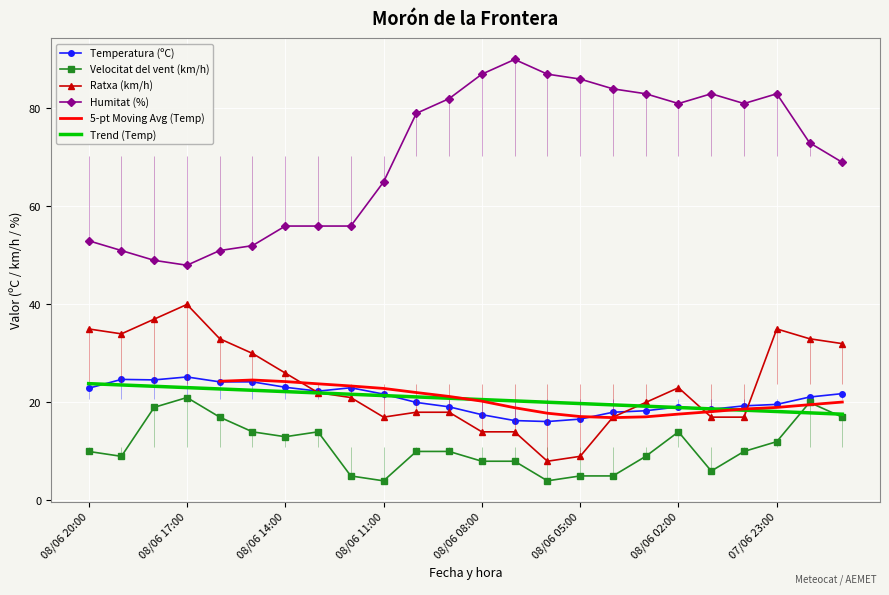

Reading left to right, transcribe all the data shown in this chart.

Temperatura (ºC): 08/06 20:00=22.9	08/06 19:00=24.7	08/06 18:00=24.6	08/06 17:00=25.2	08/06 16:00=24.2	08/06 15:00=24.2	08/06 14:00=23.1	08/06 13:00=22.3	08/06 12:00=23.0	08/06 11:00=21.7	08/06 10:00=20.0	08/06 09:00=19.1	08/06 08:00=17.5	08/06 07:00=16.3	08/06 06:00=16.1	08/06 05:00=16.6	08/06 04:00=18.0	08/06 03:00=18.3	08/06 02:00=19.1	08/06 01:00=18.6	08/06 00:00=19.3	07/06 23:00=19.6	07/06 22:00=21.1	07/06 21:00=21.8
Velocitat del vent (km/h): 08/06 20:00=10.0	08/06 19:00=9.0	08/06 18:00=19.0	08/06 17:00=21.0	08/06 16:00=17.0	08/06 15:00=14.0	08/06 14:00=13.0	08/06 13:00=14.0	08/06 12:00=5.0	08/06 11:00=4.0	08/06 10:00=10.0	08/06 09:00=10.0	08/06 08:00=8.0	08/06 07:00=8.0	08/06 06:00=4.0	08/06 05:00=5.0	08/06 04:00=5.0	08/06 03:00=9.0	08/06 02:00=14.0	08/06 01:00=6.0	08/06 00:00=10.0	07/06 23:00=12.0	07/06 22:00=20.0	07/06 21:00=17.0
Ratxa (km/h): 08/06 20:00=35.0	08/06 19:00=34.0	08/06 18:00=37.0	08/06 17:00=40.0	08/06 16:00=33.0	08/06 15:00=30.0	08/06 14:00=26.0	08/06 13:00=22.0	08/06 12:00=21.0	08/06 11:00=17.0	08/06 10:00=18.0	08/06 09:00=18.0	08/06 08:00=14.0	08/06 07:00=14.0	08/06 06:00=8.0	08/06 05:00=9.0	08/06 04:00=17.0	08/06 03:00=20.0	08/06 02:00=23.0	08/06 01:00=17.0	08/06 00:00=17.0	07/06 23:00=35.0	07/06 22:00=33.0	07/06 21:00=32.0
Humitat (%): 08/06 20:00=53.0	08/06 19:00=51.0	08/06 18:00=49.0	08/06 17:00=48.0	08/06 16:00=51.0	08/06 15:00=52.0	08/06 14:00=56.0	08/06 13:00=56.0	08/06 12:00=56.0	08/06 11:00=65.0	08/06 10:00=79.0	08/06 09:00=82.0	08/06 08:00=87.0	08/06 07:00=90.0	08/06 06:00=87.0	08/06 05:00=86.0	08/06 04:00=84.0	08/06 03:00=83.0	08/06 02:00=81.0	08/06 01:00=83.0	08/06 00:00=81.0	07/06 23:00=83.0	07/06 22:00=73.0	07/06 21:00=69.0